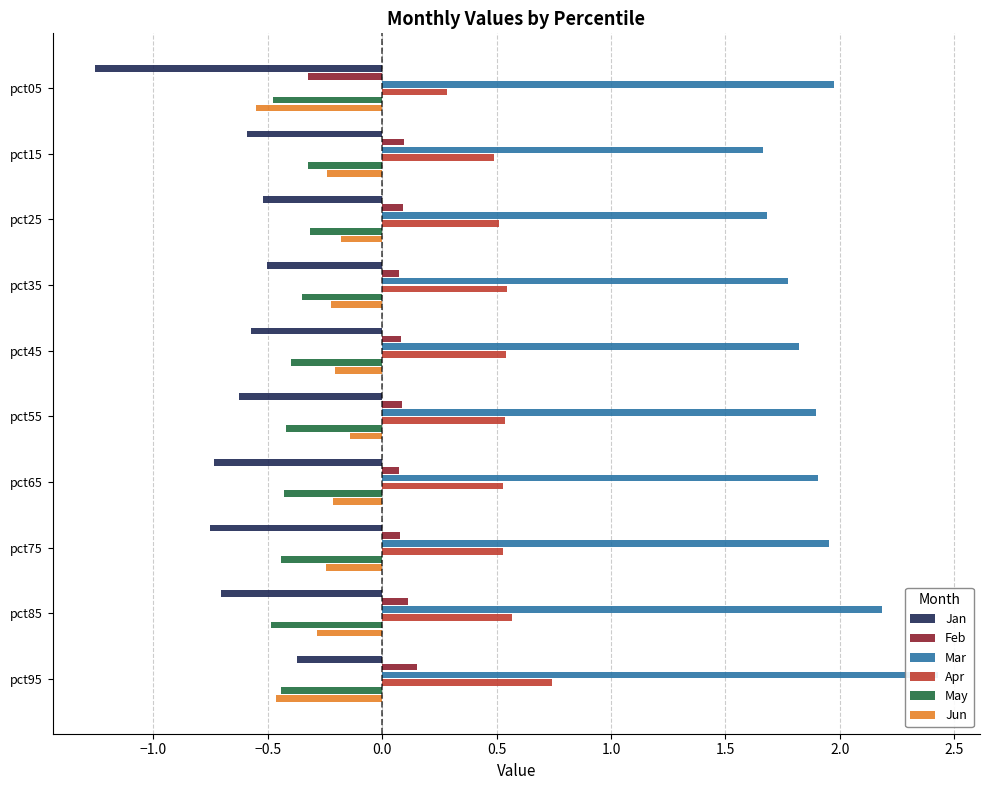

What are all the series names shown in the legend?

Jan, Feb, Mar, Apr, May, Jun